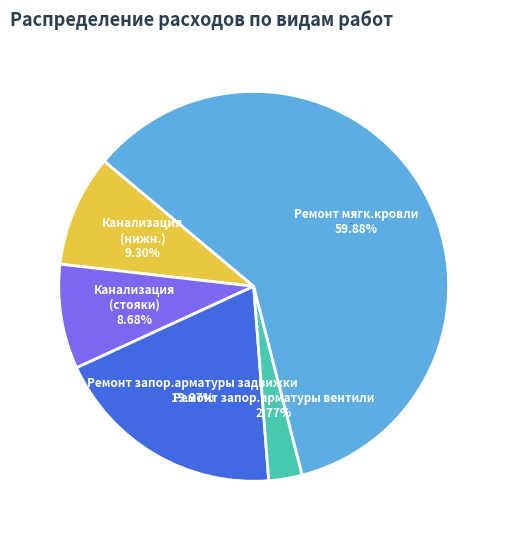

What is the smallest slice in the pie chart?

Ремонт запор.арматуры вентили